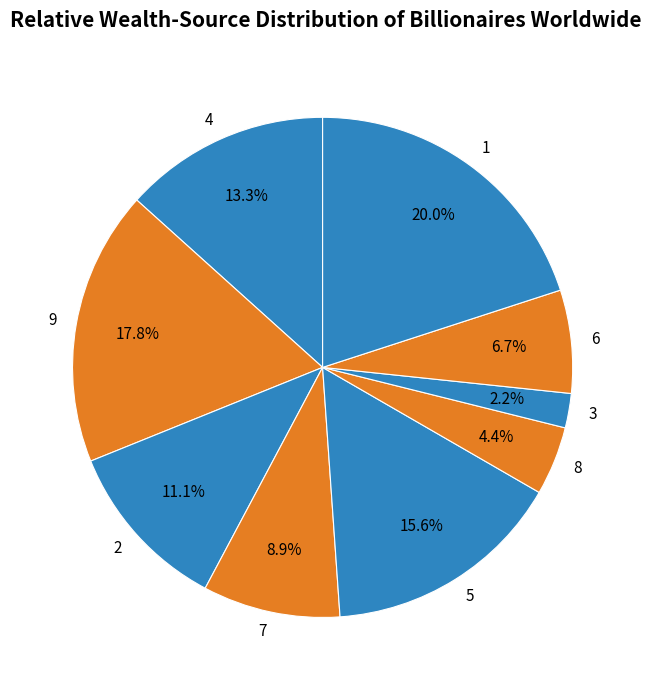

What portion of the pie excludes 5?

84.4%